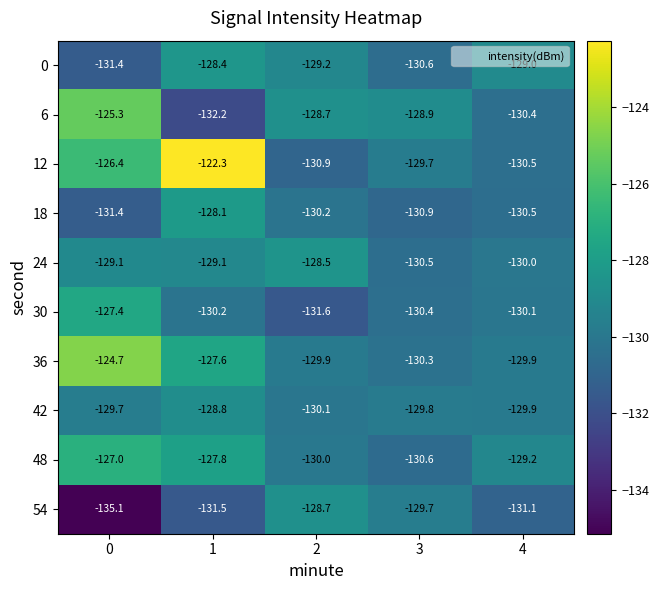

Between 2 and 3, which series saw the biggest shift?

24